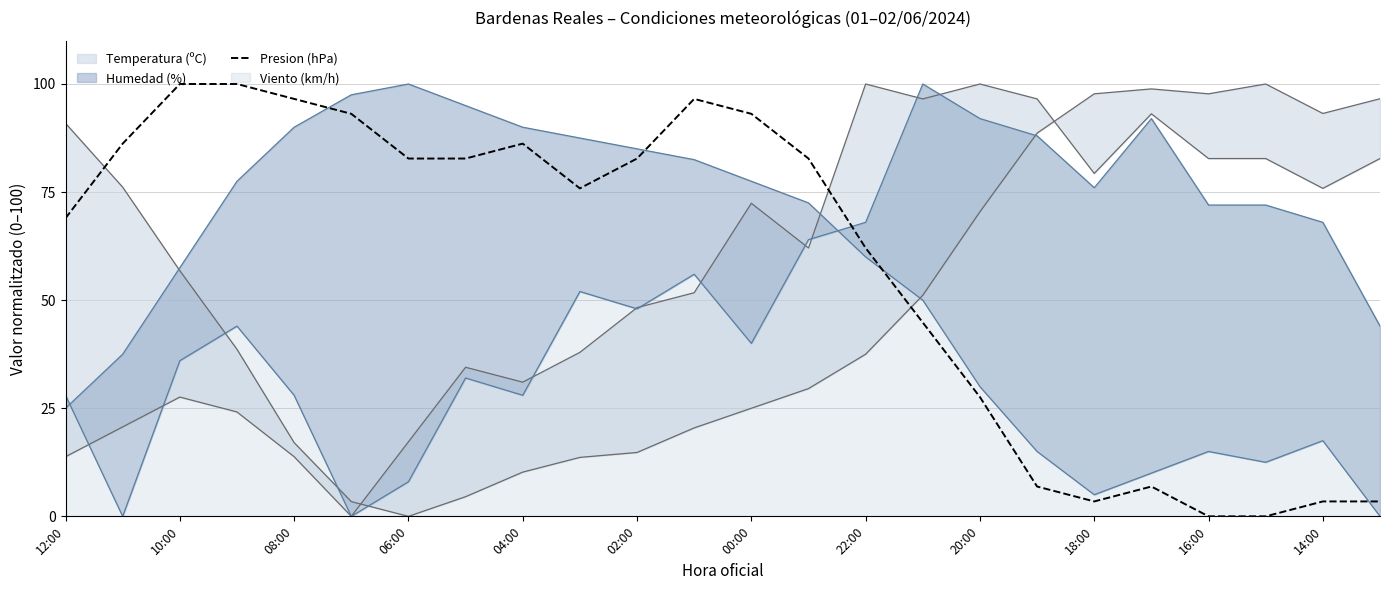

Reading right to left, extract all data points from this chart.

3.4	3.4	0.0	0.0	6.9	3.4	6.9	27.6	44.8	62.1	82.8	93.1	96.6	82.8	75.9	86.2	82.8	82.8	93.1	96.6	100.0	100.0	86.2	69.0